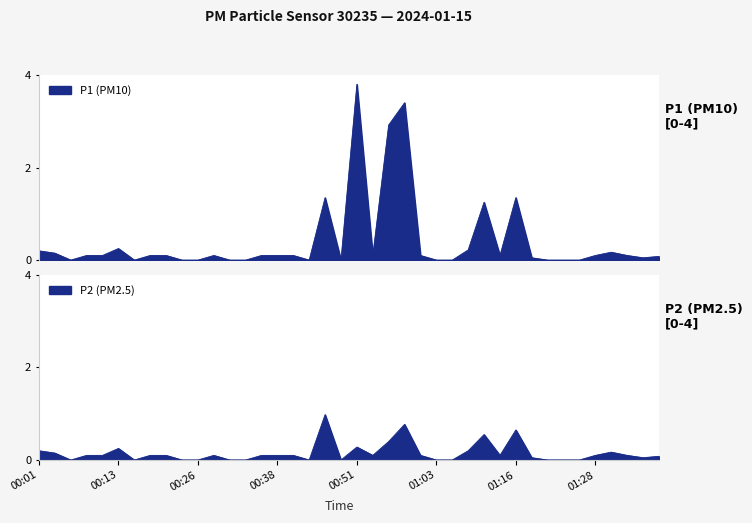

At which label does P2 reach its minimum?

00:06